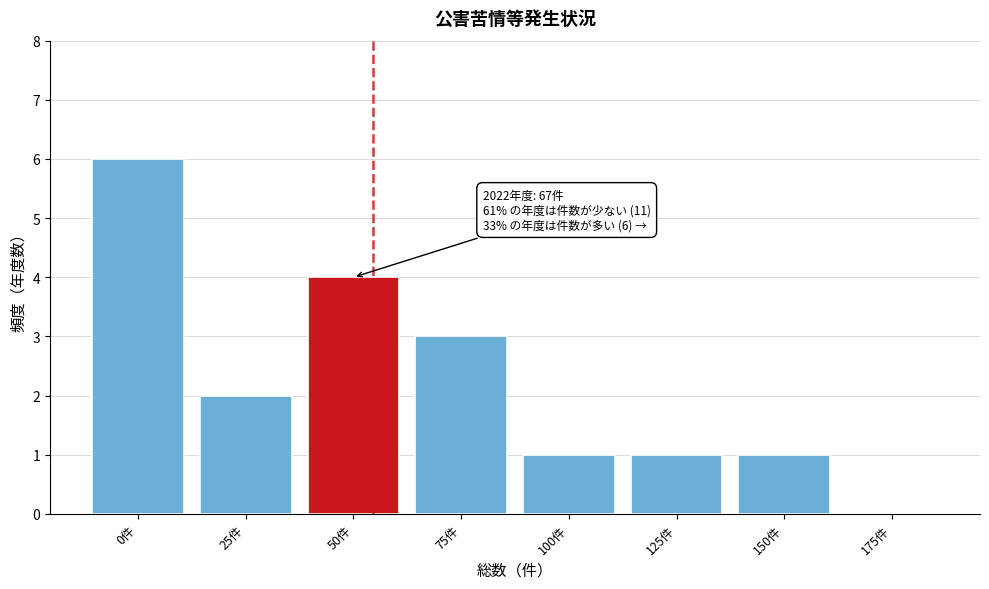

Reading left to right, extract all data points from this chart.

0件=6	25件=2	50件=4	75件=3	100件=1	125件=1	150件=1	175件=0